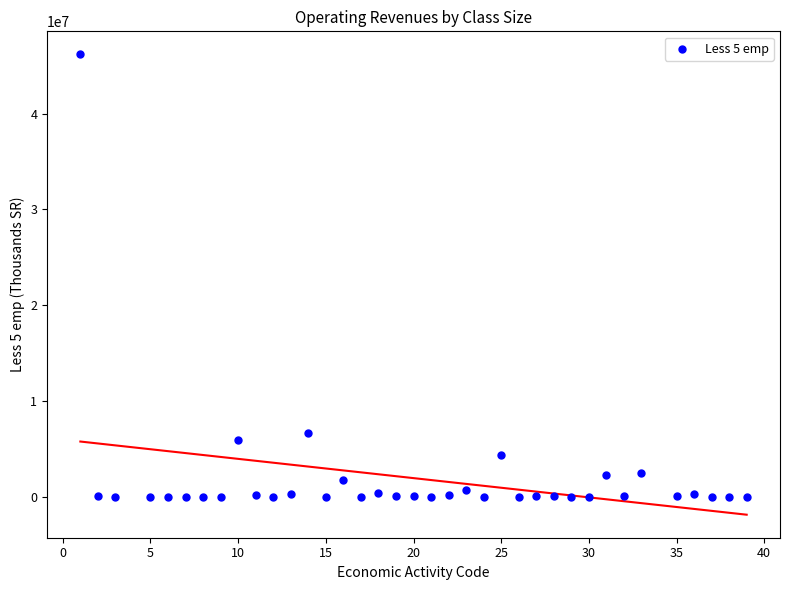

What Y value in the scatter plot is closest to 23087992?

6661464